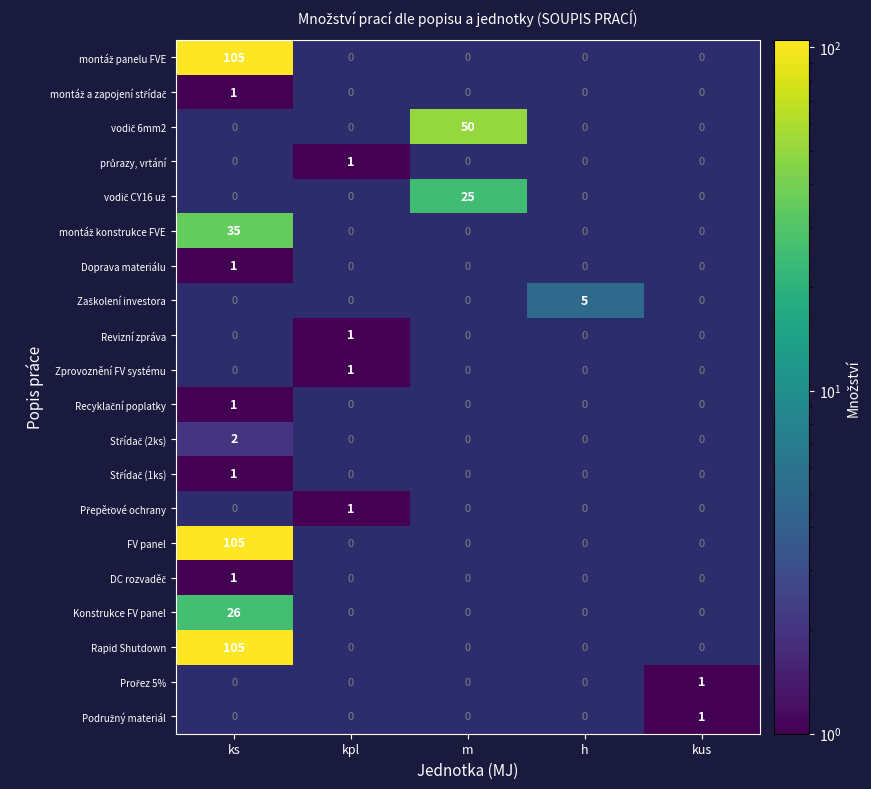

Which has a higher value, h or ks?

ks